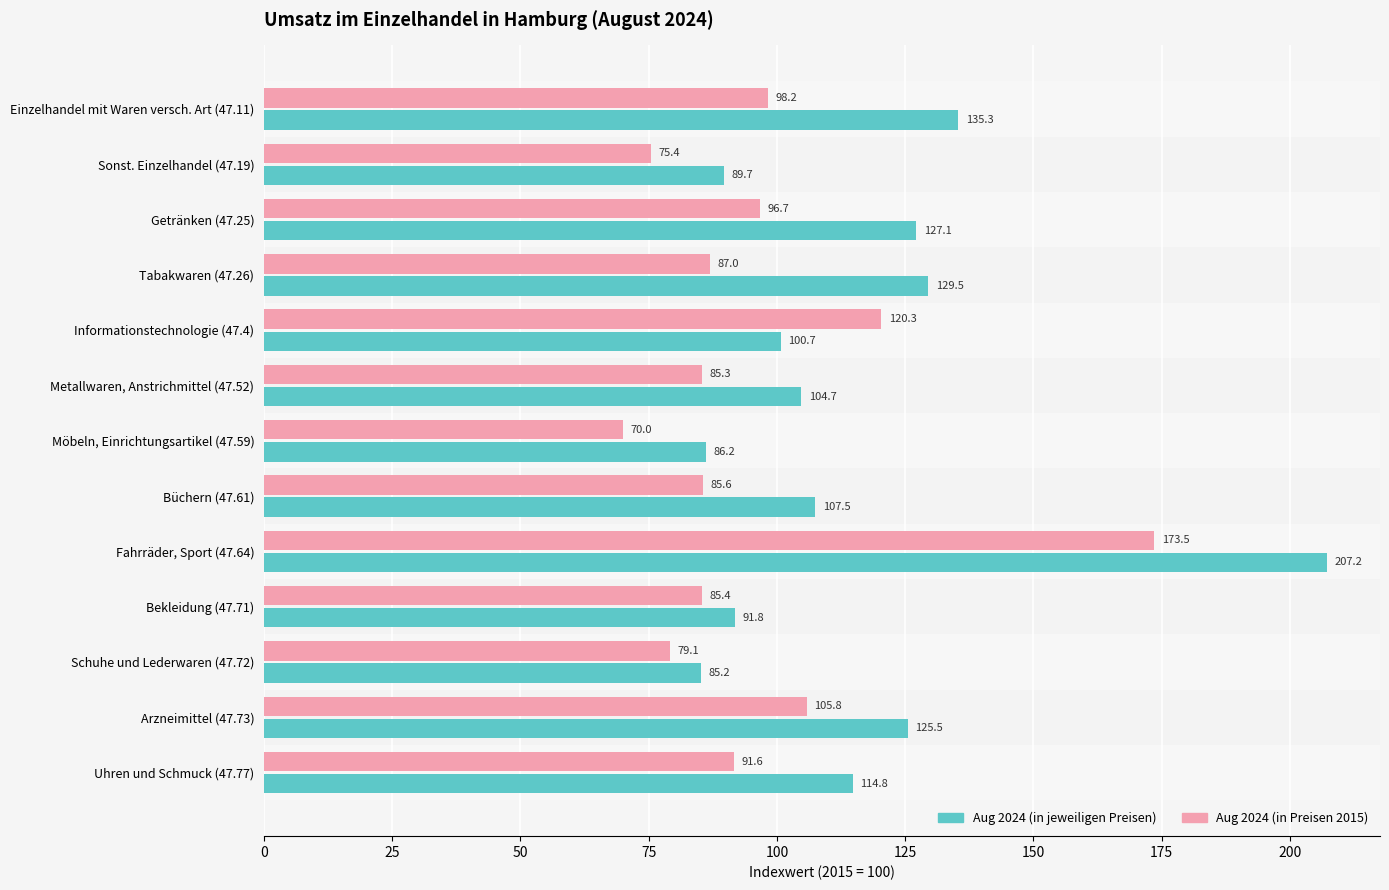

List the series in order of their peak value, highest first.

Aug 2024 (in jeweiligen Preisen), Aug 2024 (in Preisen 2015)